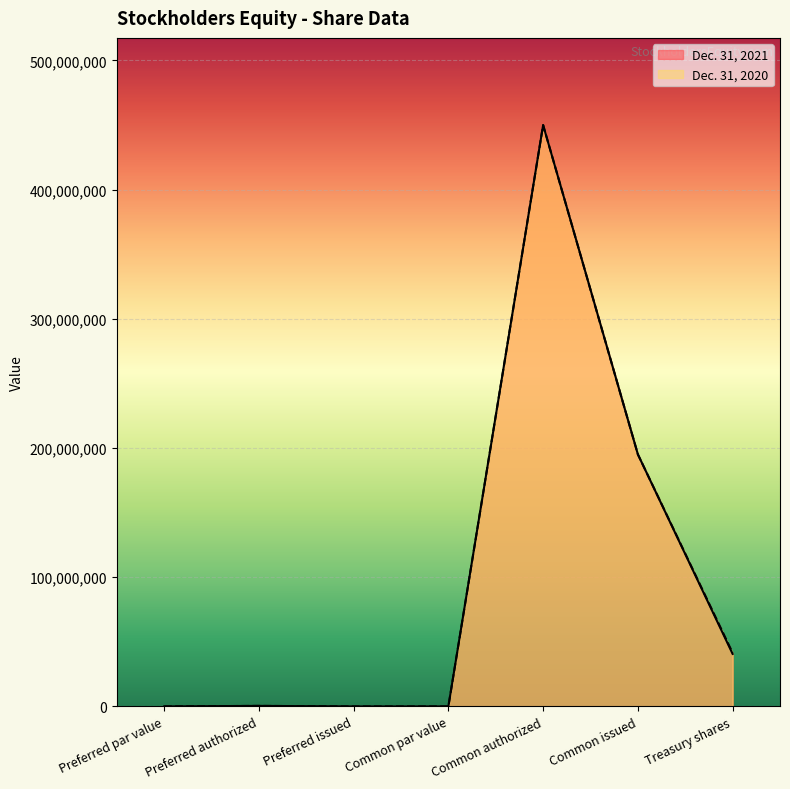

What is the maximum value shown in the chart?

450000000